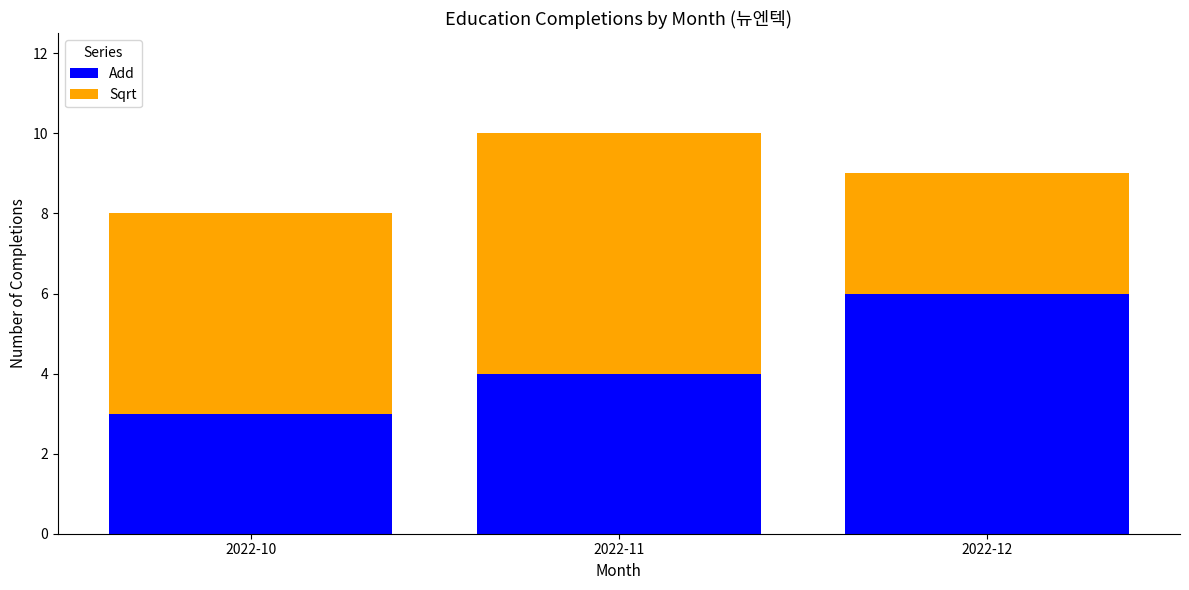

At which category is the sum across all series the highest?

2022-11